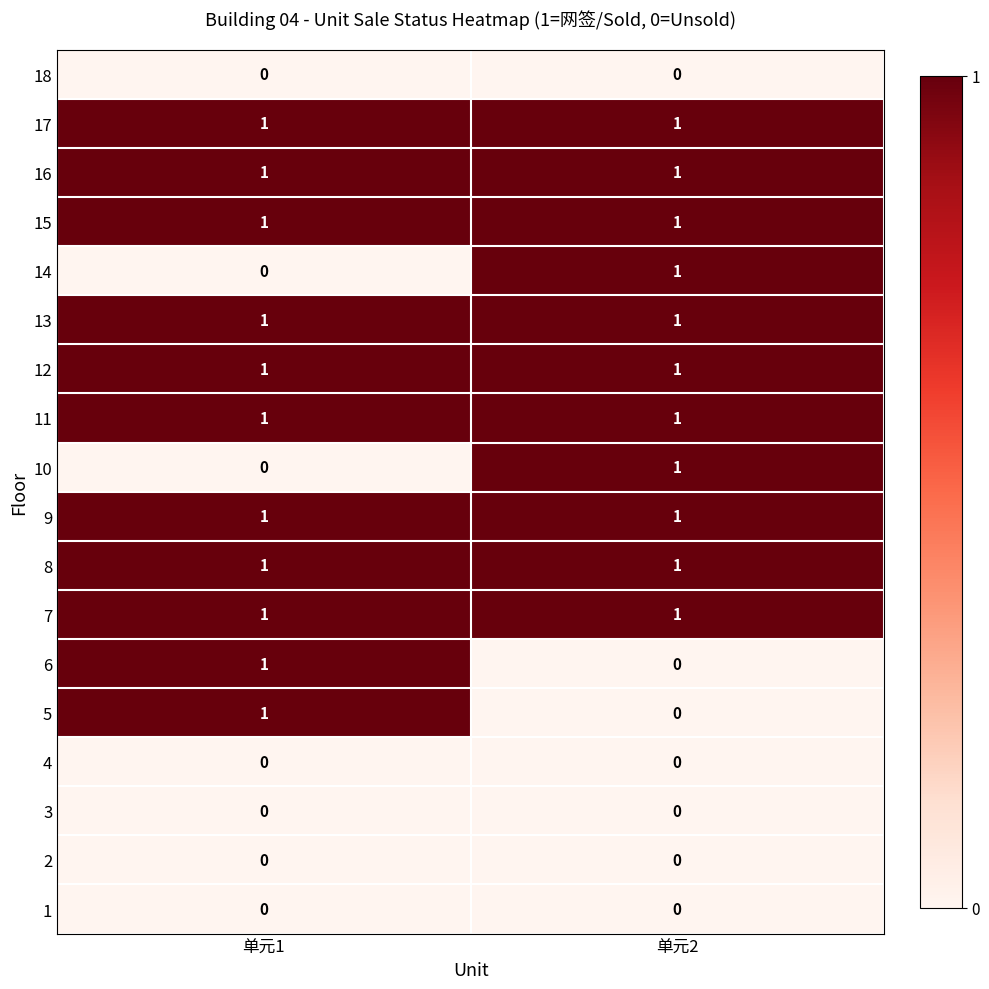

The 14 series shows 0 at 单元1. True or false?

True